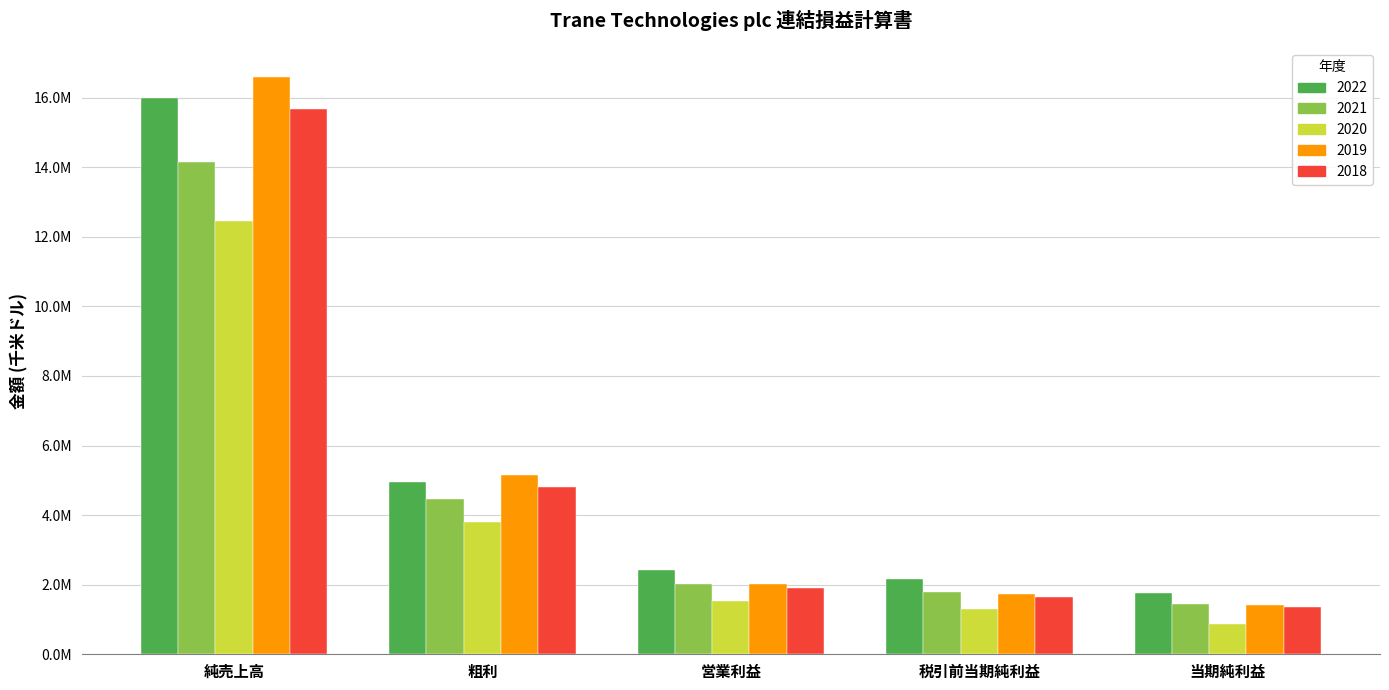

Are the bars grouped side by side (vs. stacked)?

Yes